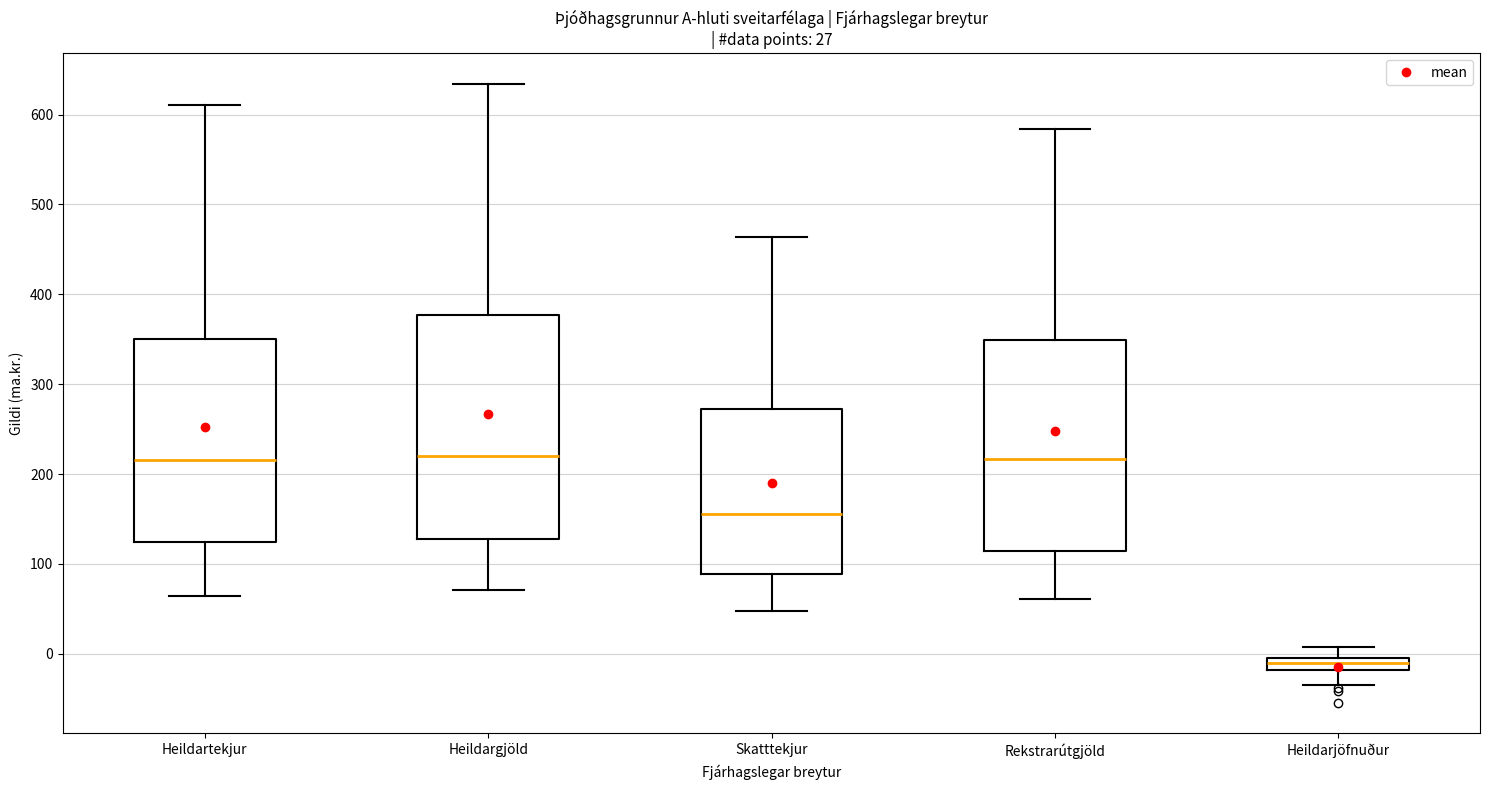

Which box is the tallest, from its lower edge to its upper edge?

Heildargjöld